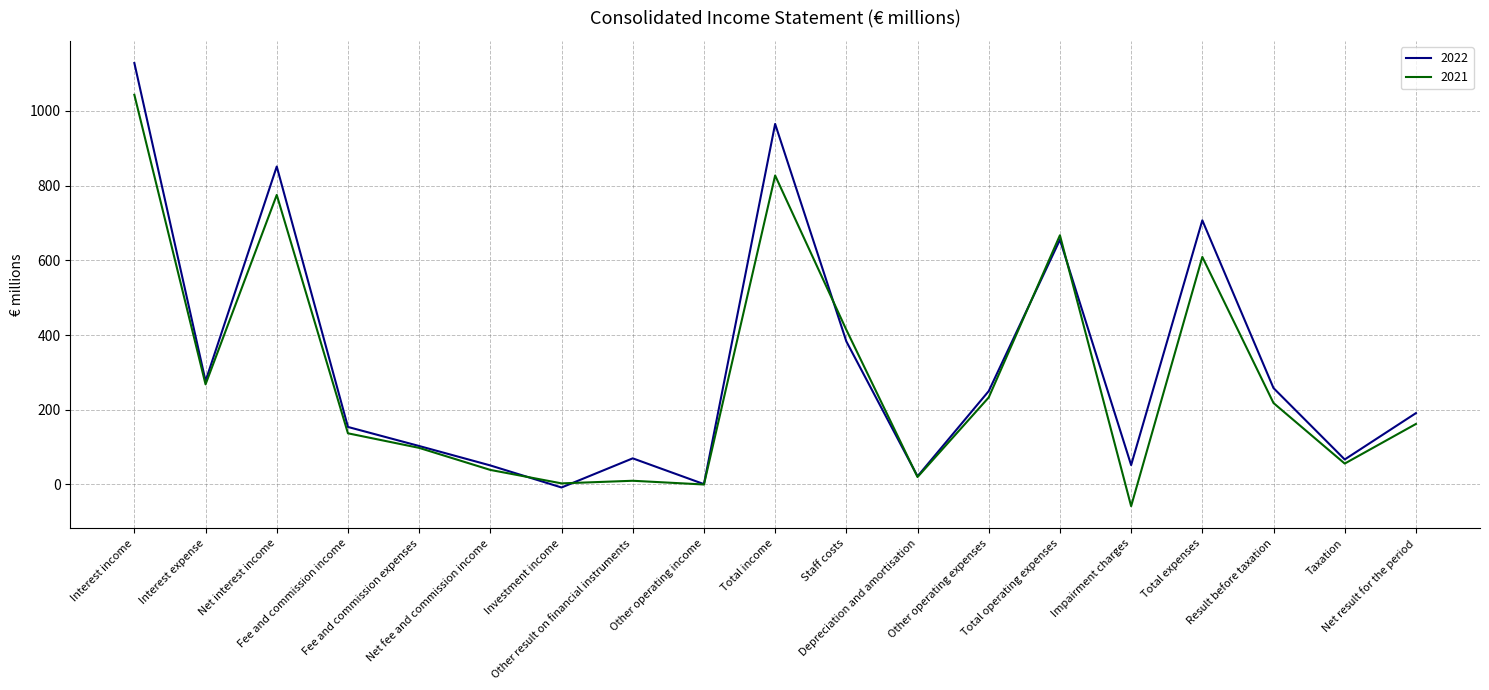

What is the approximate value of 2021 at Investment income?

3